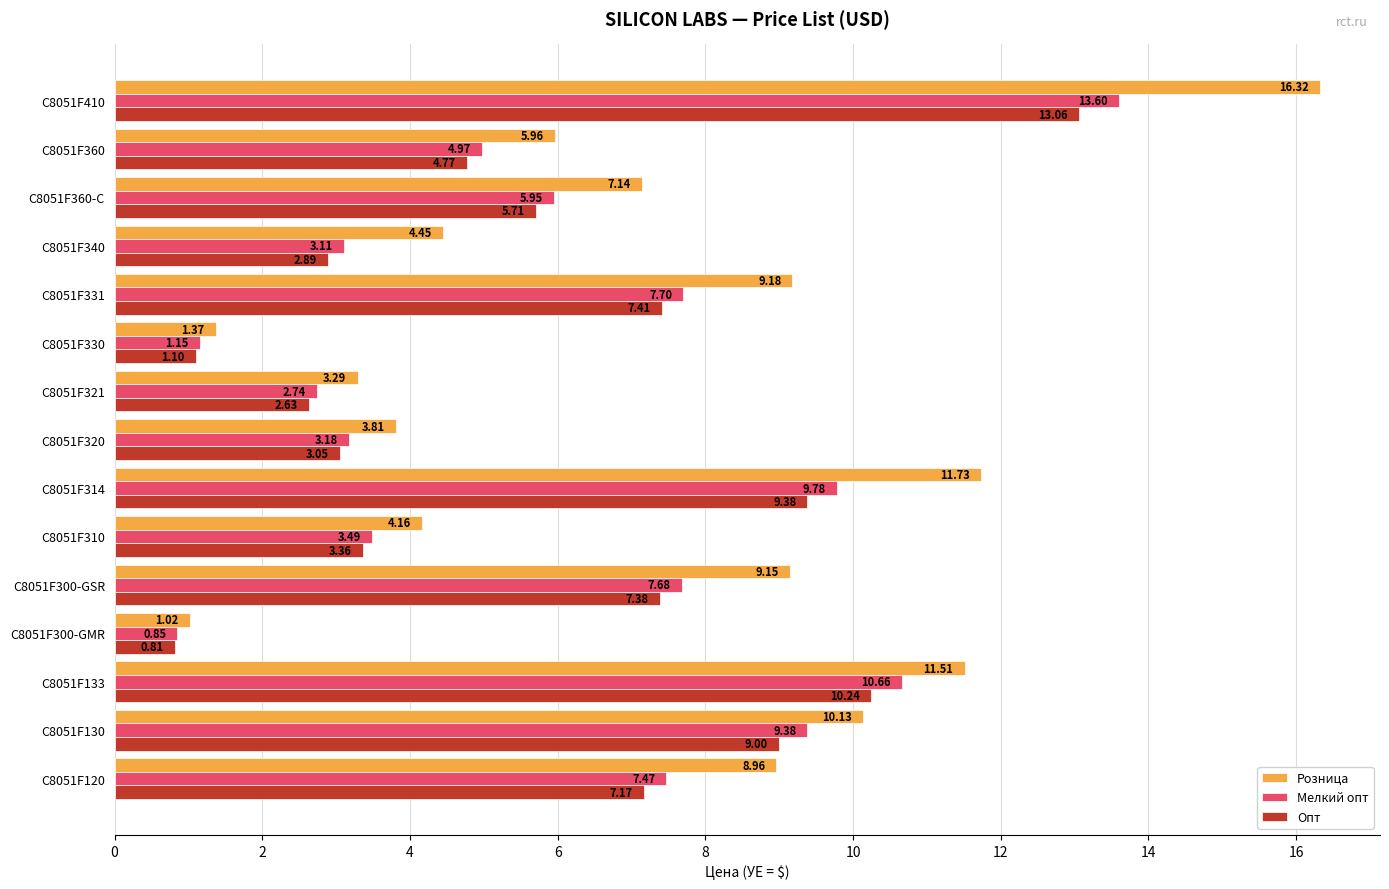

What is the maximum value shown in the chart?

16.3